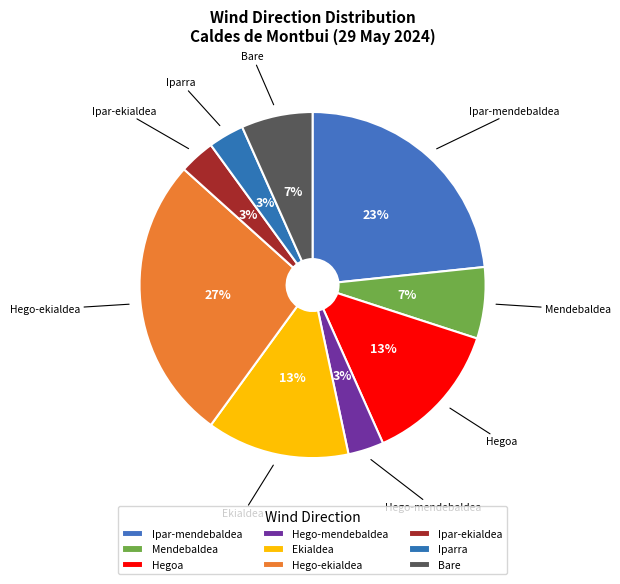

Is it true that Bare is 1% of the pie?

False